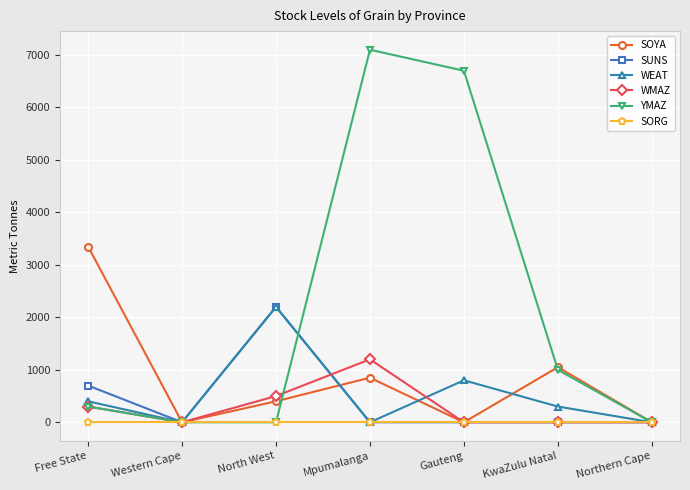

At which category is the sum across all series the highest?

Mpumalanga